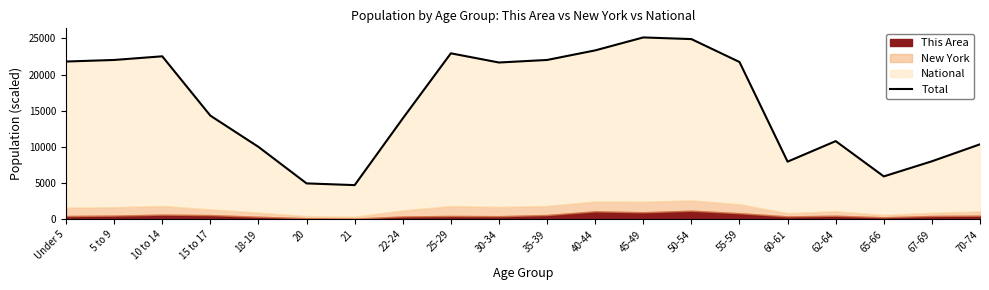

Reading left to right, list all the values displayed in this chart.

Under 5=21817.2	5 to 9=22032.6	10 to 14=22538.6	15 to 17=14338.0	18-19=10018.7	20=4972.2	21=4735.9	22-24=13948.8	25-29=22952.0	30-34=21681.3	35-39=22033.8	40-44=23356.9	45-49=25147.4	50-54=24918.1	55-59=21752.2	60-61=7977.7	62-64=10816.5	65-66=5940.1	67-69=8028.4	70-74=10375.6